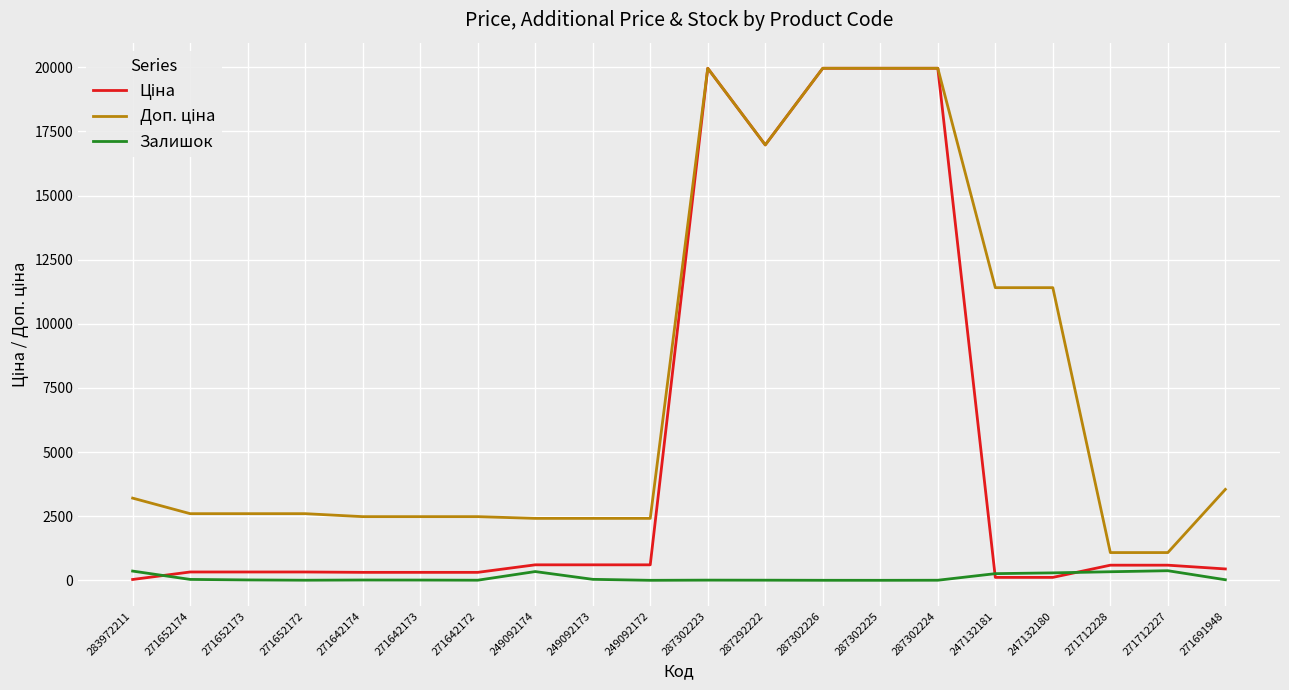

What is the spread (max minus min) of values at 249092172?

2414.8